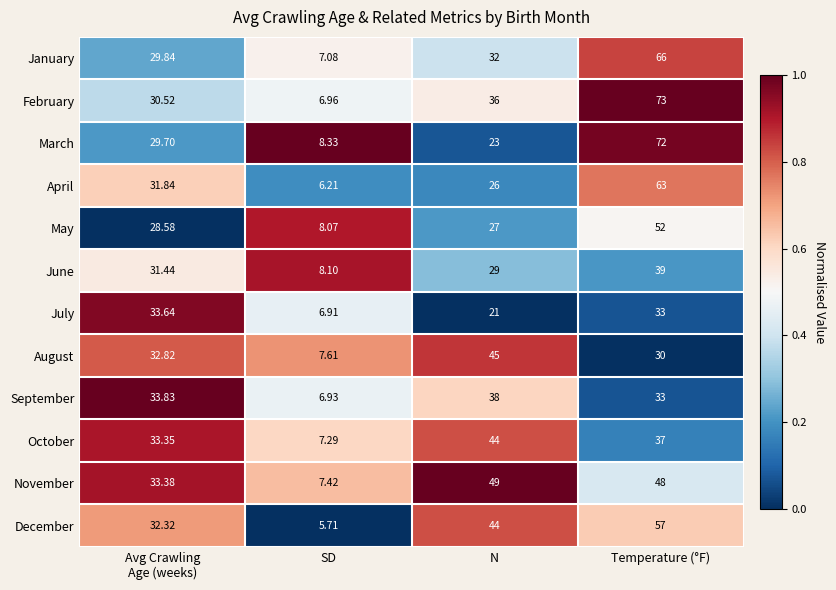

Which series has the largest range (max minus min)?

February